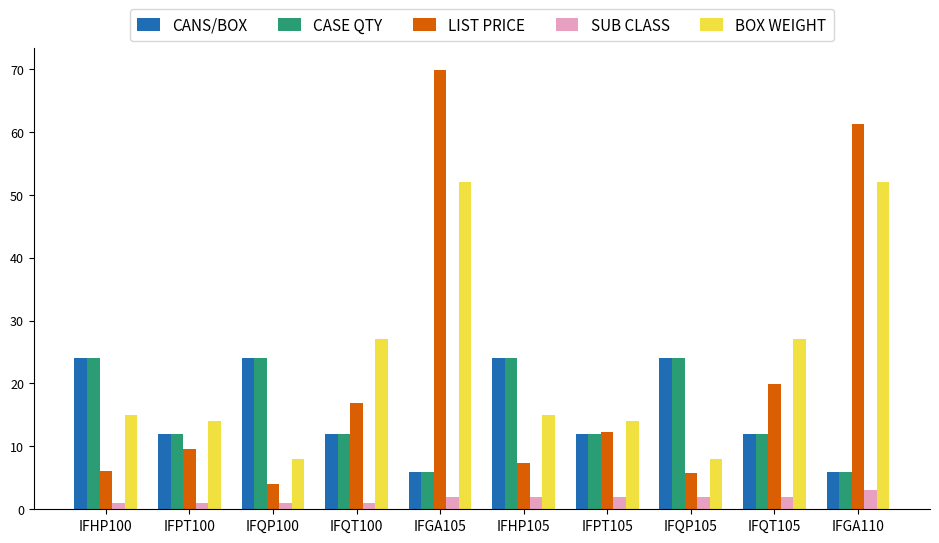

Does the chart contain any negative values?

No